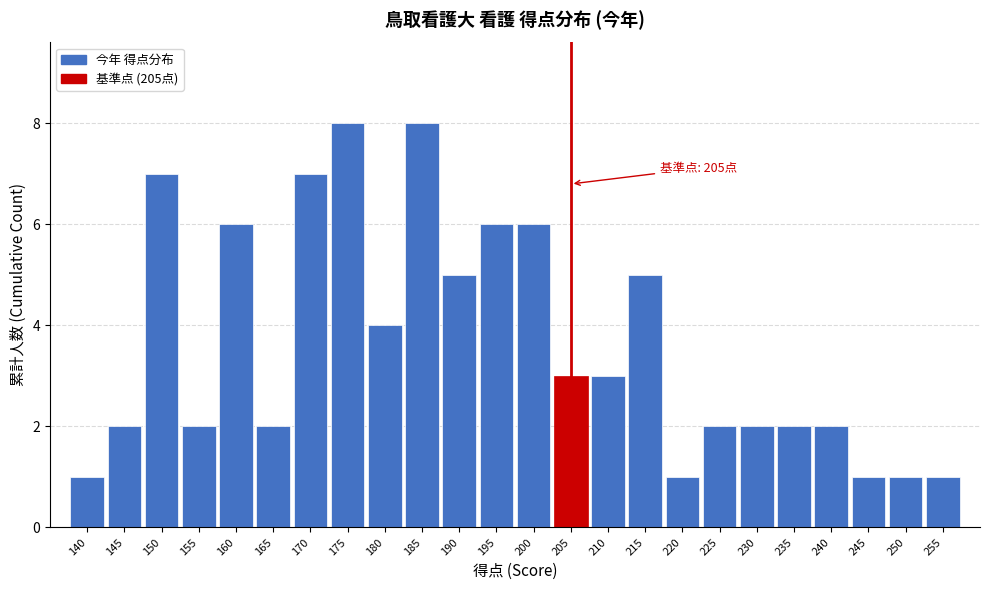

Reading left to right, extract all data points from this chart.

140=1	145=2	150=7	155=2	160=6	165=2	170=7	175=8	180=4	185=8	190=5	195=6	200=6	205=3	210=3	215=5	220=1	225=2	230=2	235=2	240=2	245=1	250=1	255=1